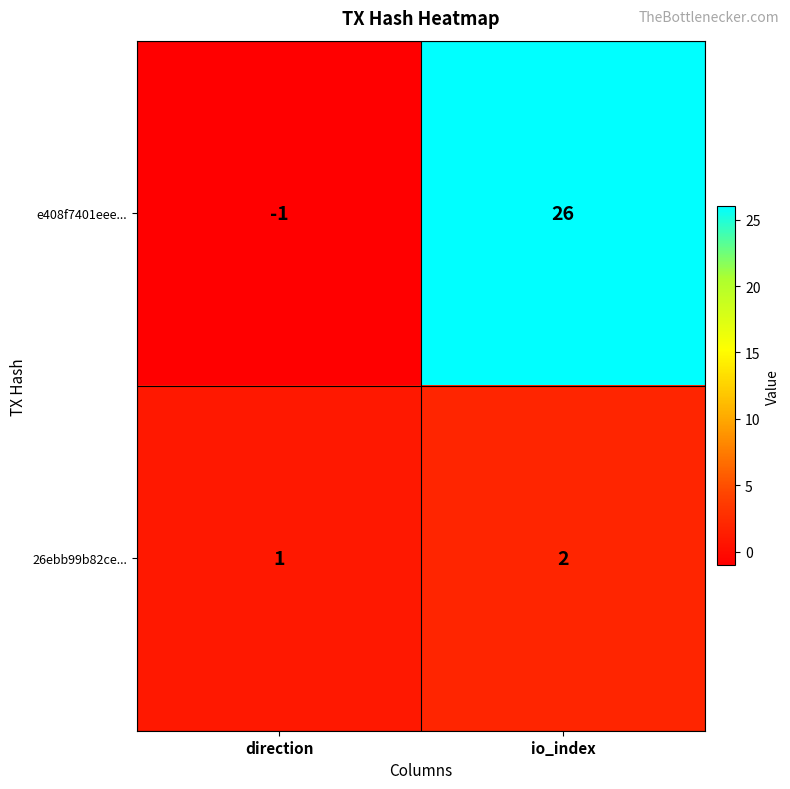

At which label is 26ebb99b82ce... closest to 1?

direction